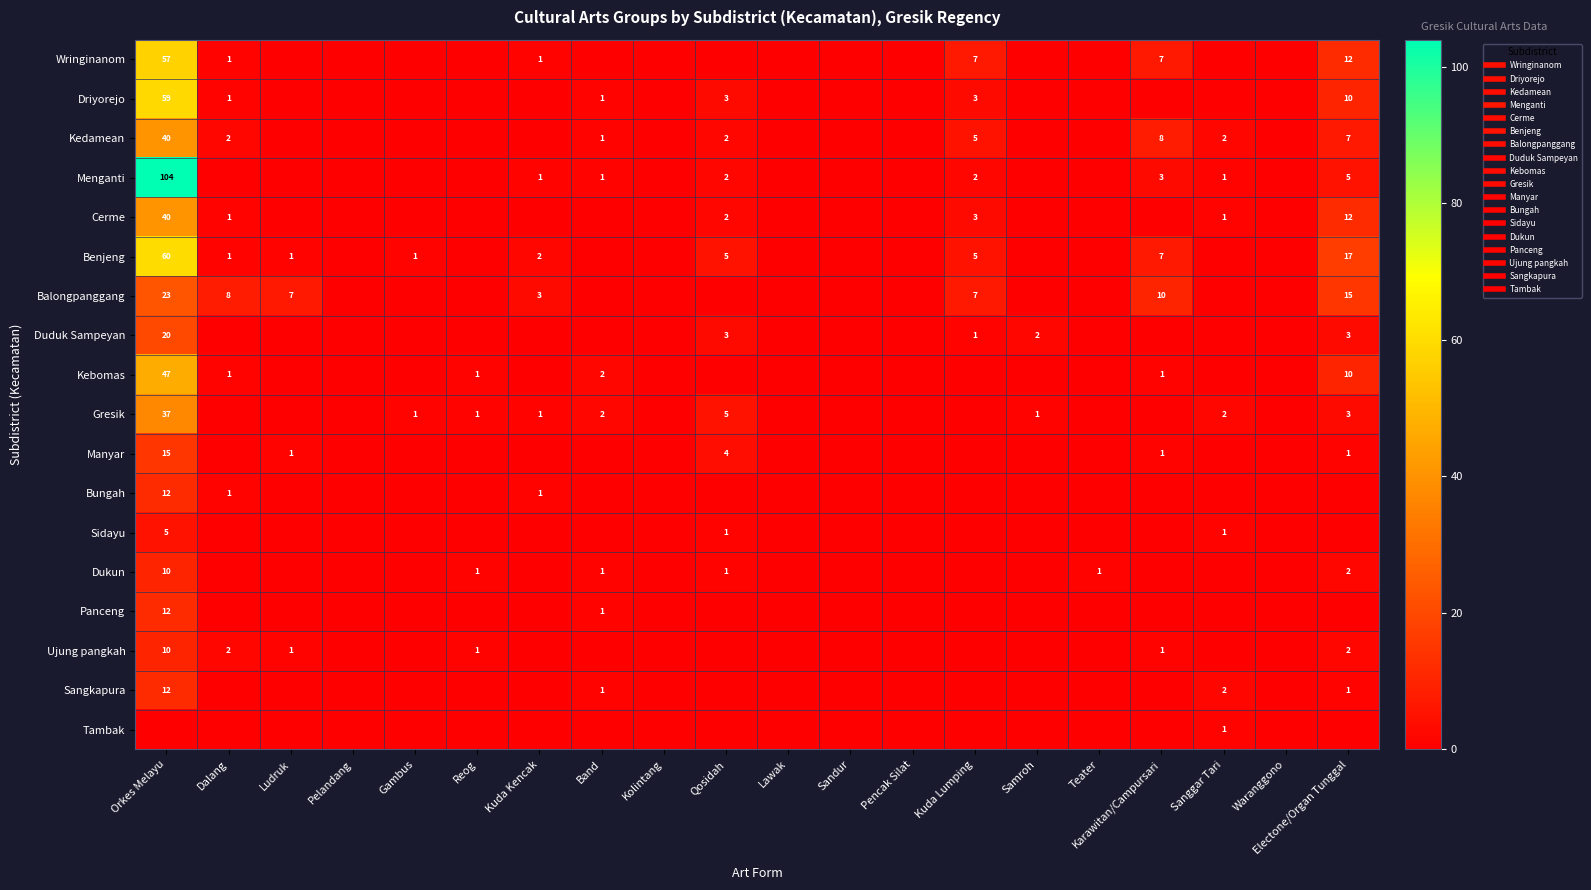

The value of Dukun at Pencak Silat is 4. True or false?

False